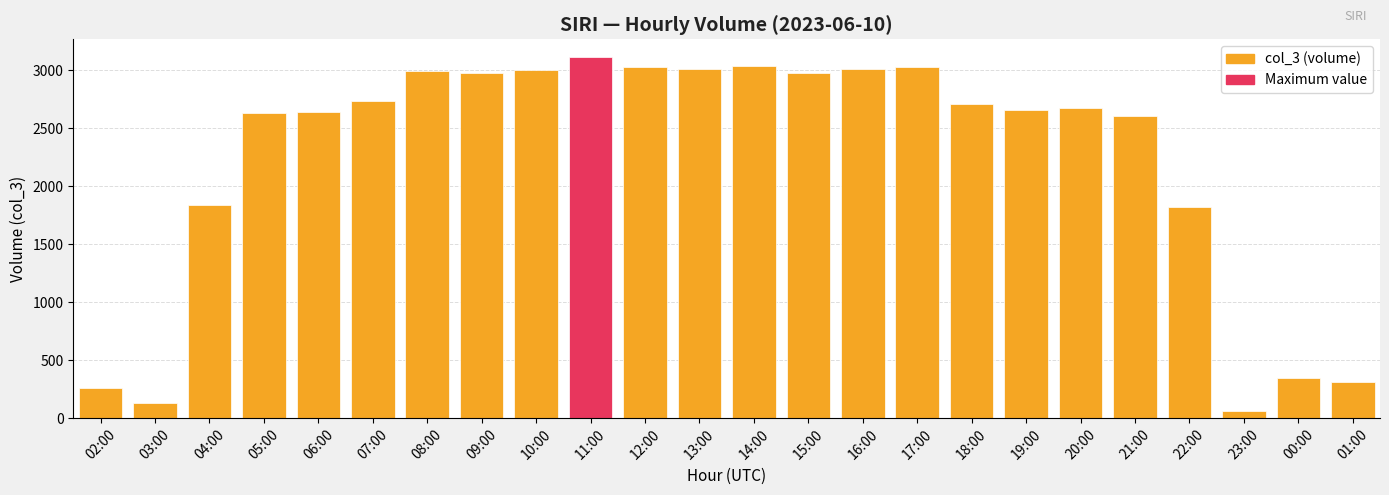

Between 17:00 and 23:00, which is larger?

17:00